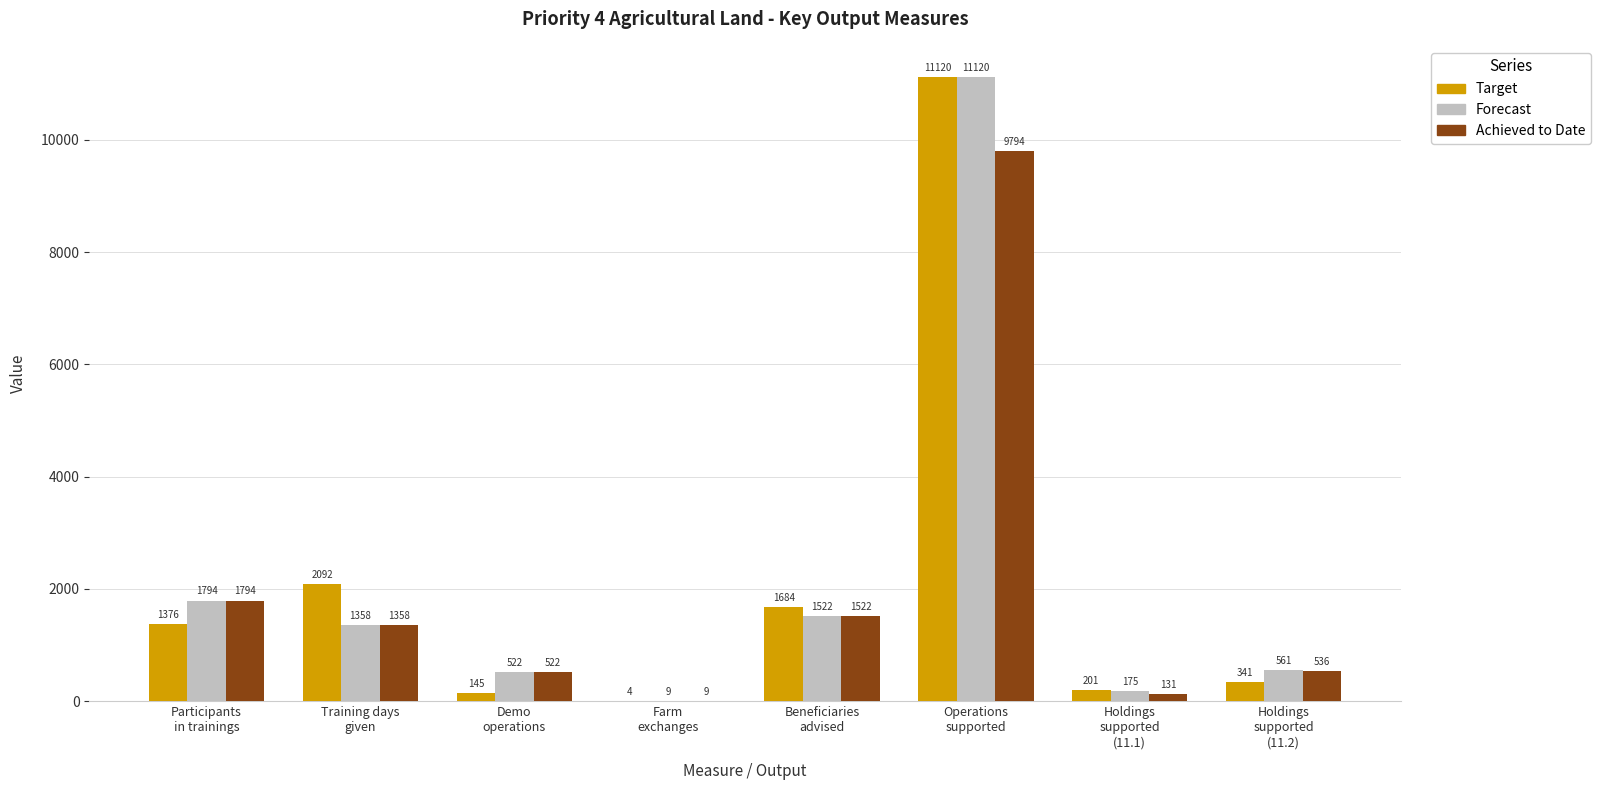

What value does the Forecast series have at Holdings
supported
(11.1)?

175.0